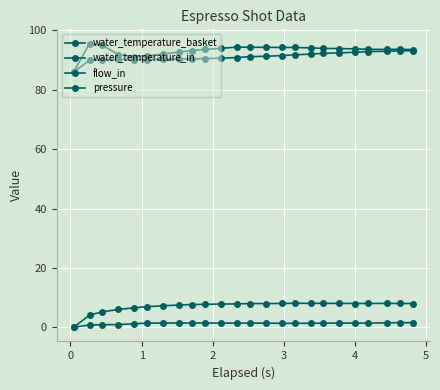

True or false: pressure and water_temperature_in intersect in this chart.

False